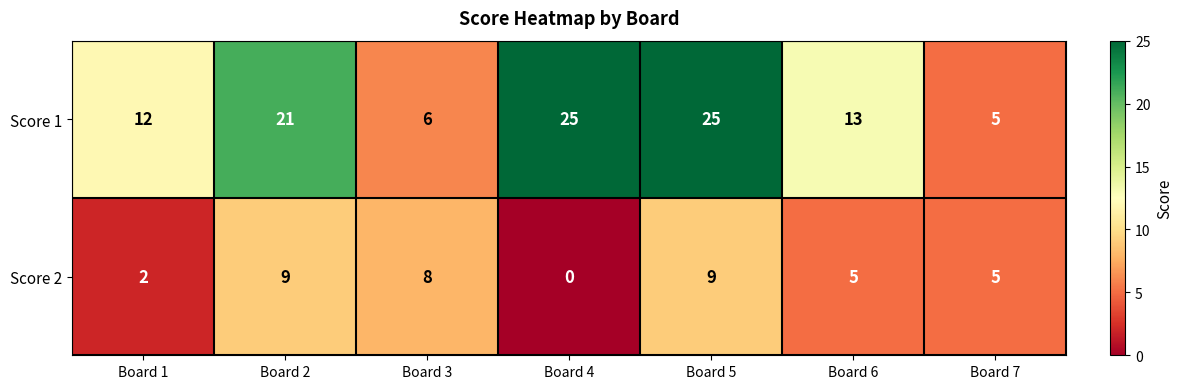

At which category does the chart reach its minimum across all series?

Board 4